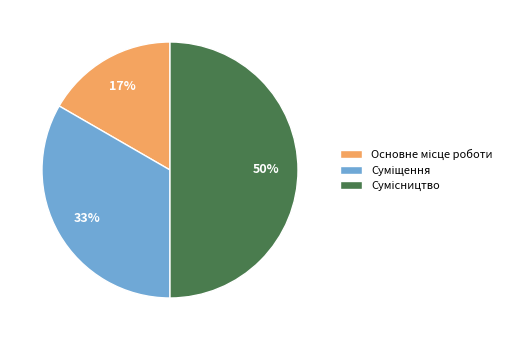

To the nearest percent, what is the average slice percentage?

33%